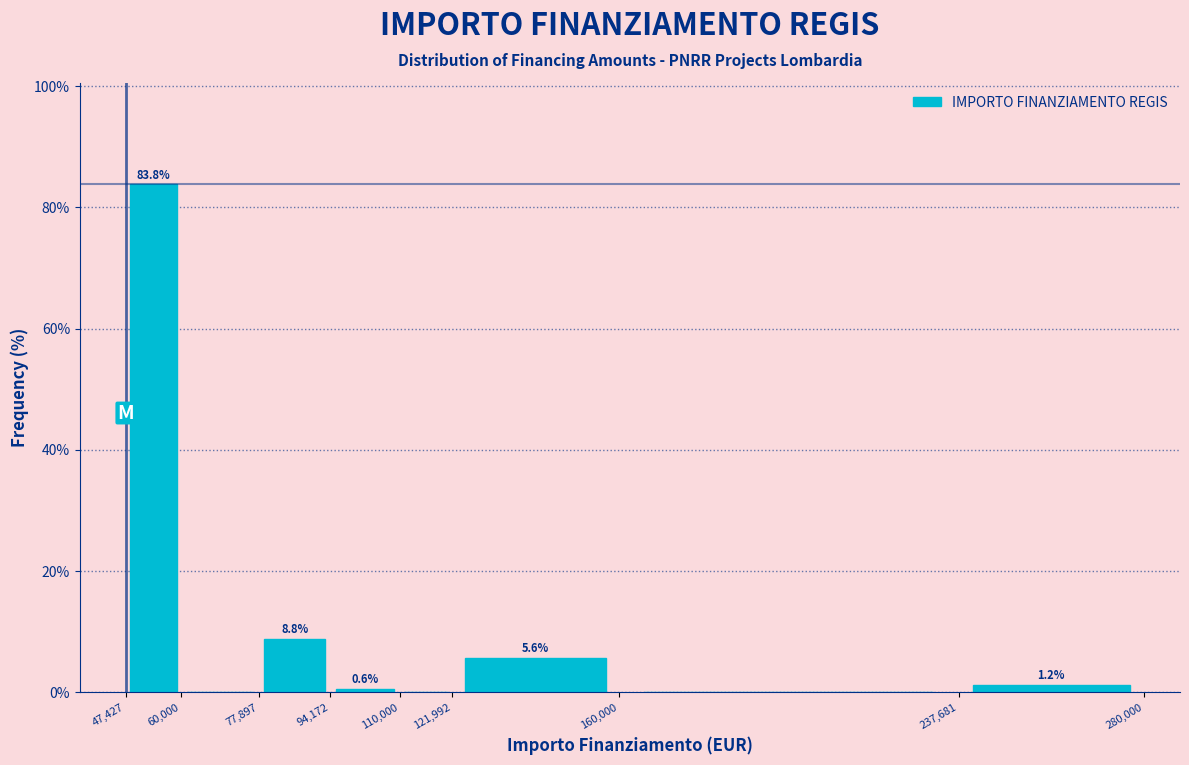

Which range on the x-axis has the tallest bar?

47,427 to 60,000